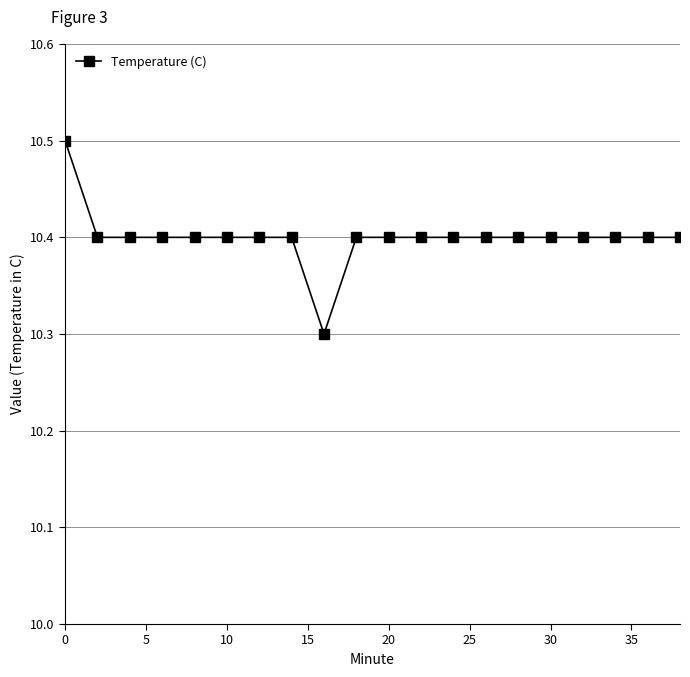

What is the sum of all values?

208.0